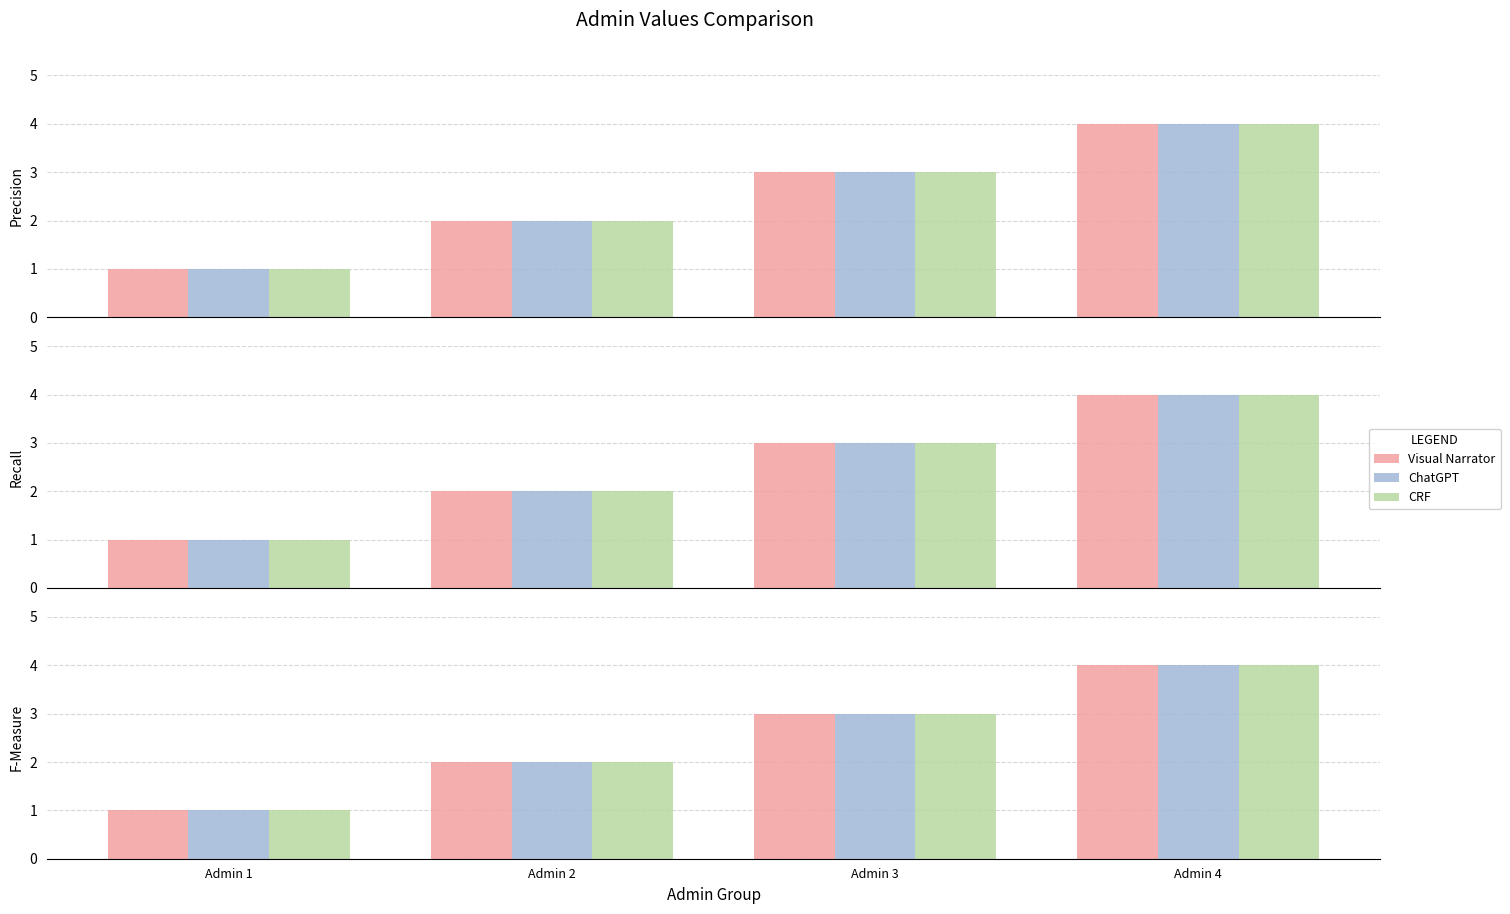

Reading left to right, what are all the values shown in this chart?

Visual Narrator: 1	2	3	4
ChatGPT: 1	2	3	4
CRF: 1	2	3	4